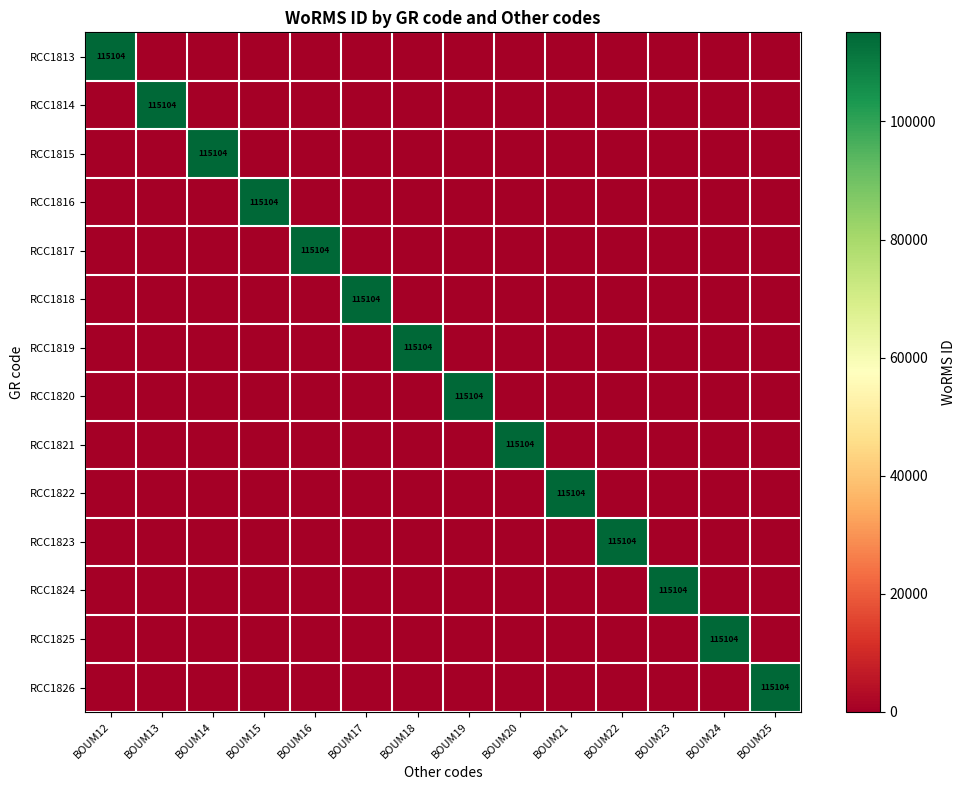

The RCC1826 series shows 115104 at BOUM25. True or false?

True